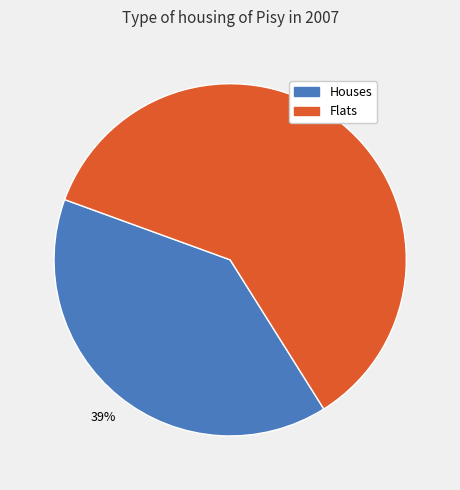

To the nearest percent, what is the average slice percentage?

50%